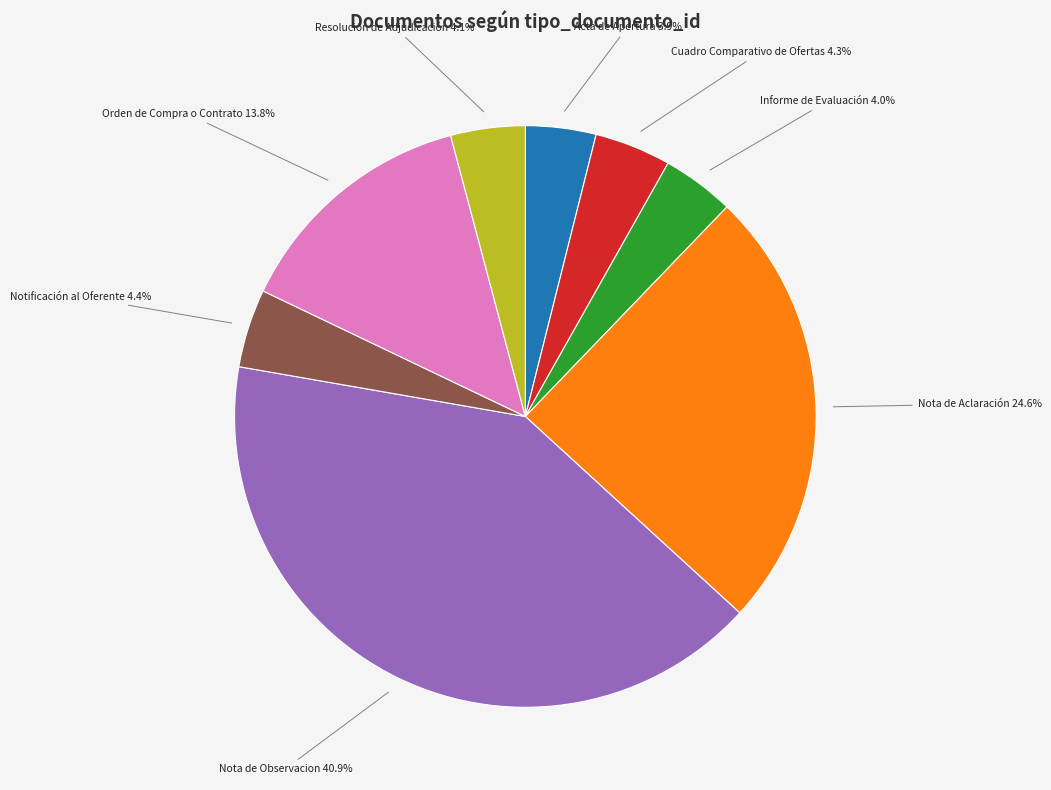

Which category has the biggest portion of the pie?

Nota de Observacion